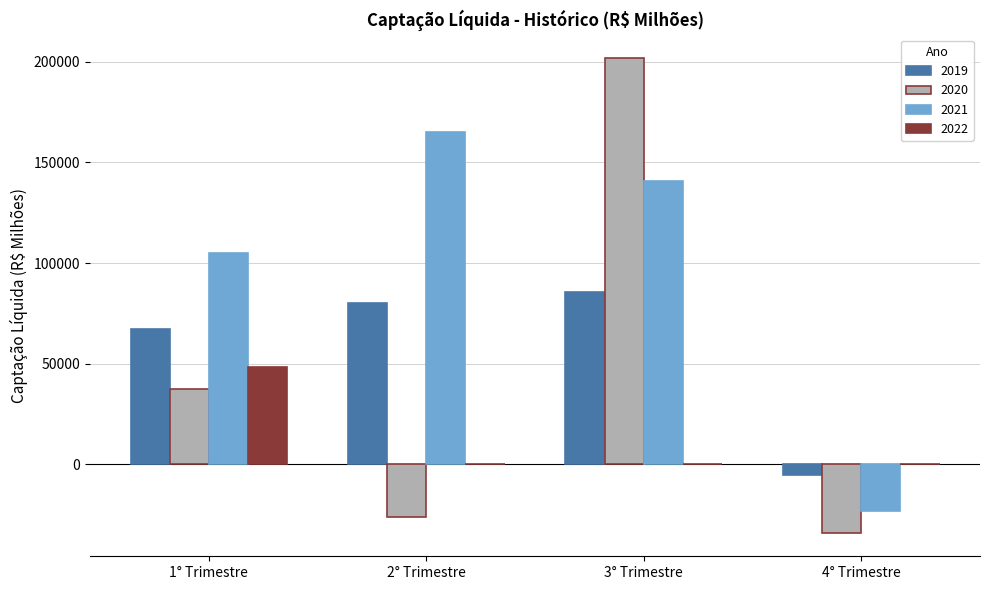

Which category has the highest value across all series?

3° Trimestre